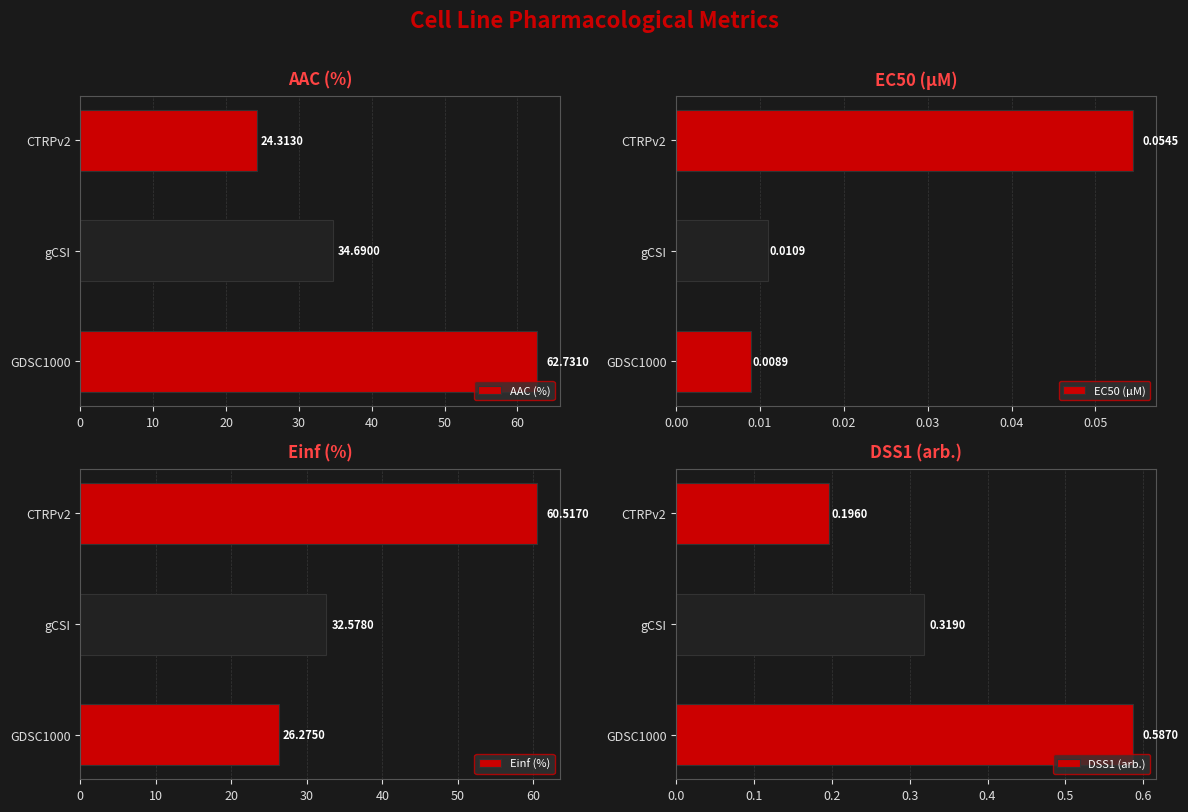

What is the total value across all series at 0?

89.6